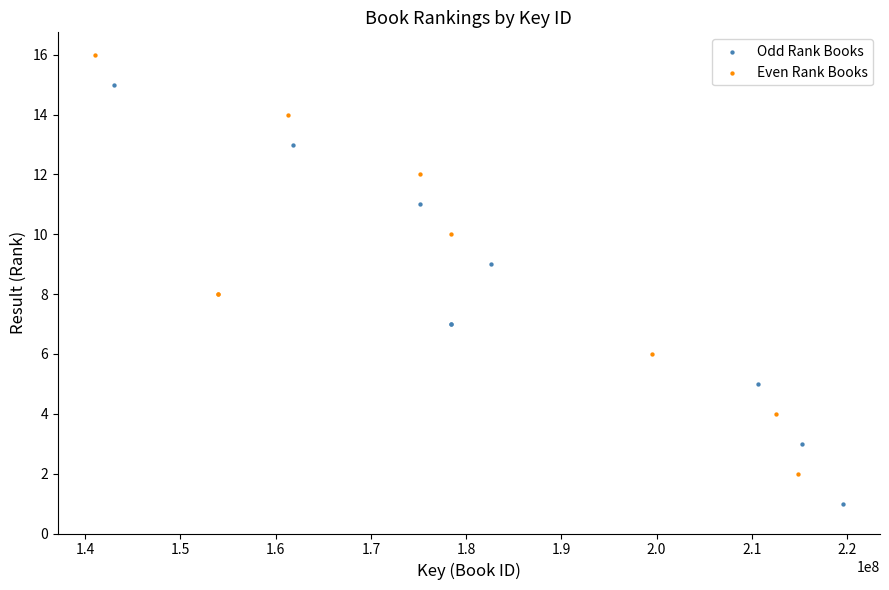

Which series contains the highest Y value?

Even Rank Books